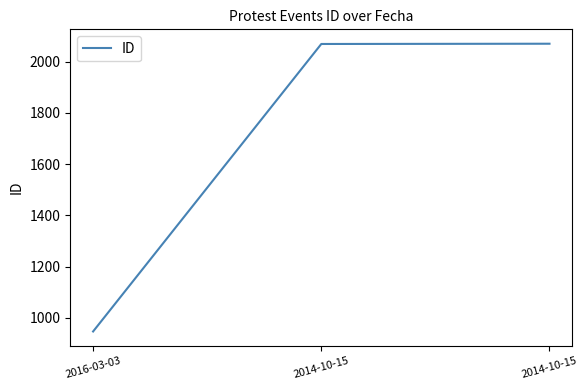

Is this an area chart (filled region under the line)?

No